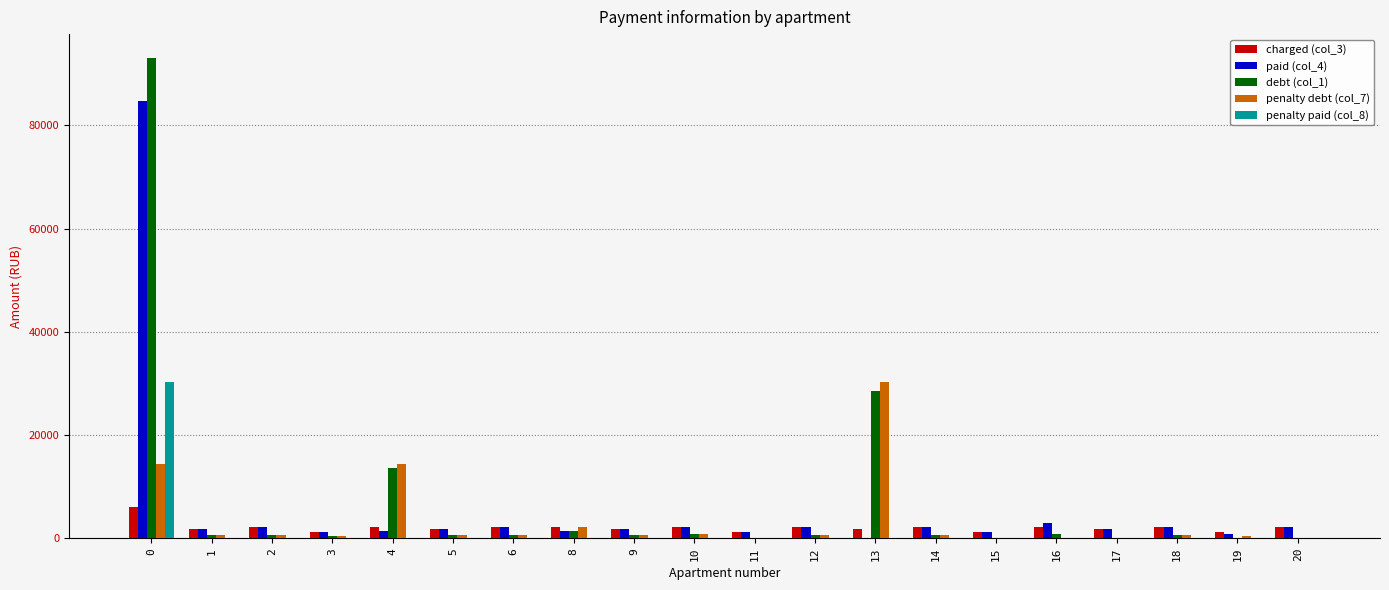

The value of paid (col_4) at 6 is 2116.4. True or false?

True